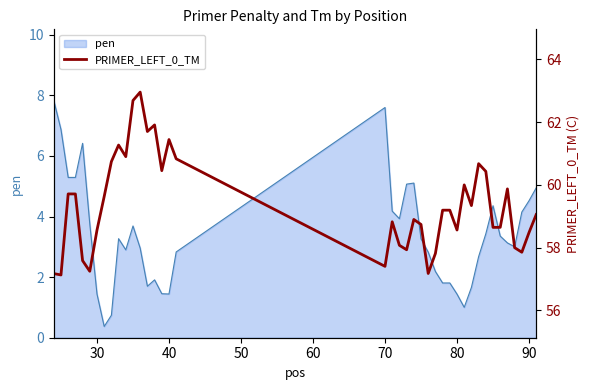

What is the maximum value for pen?

7.8